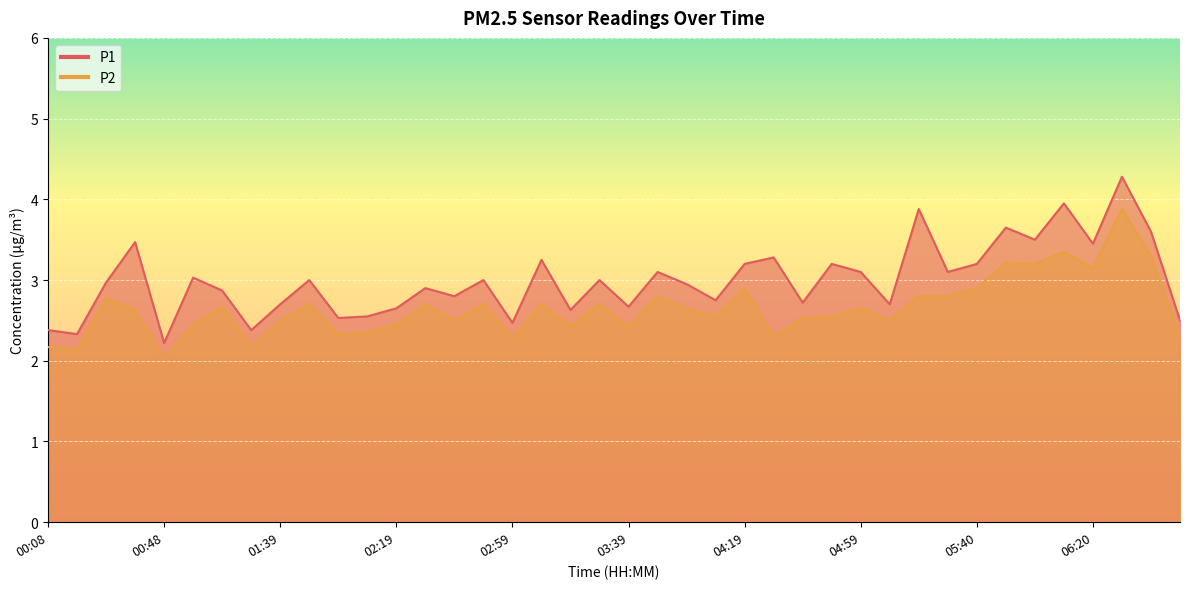

Is it true that P2 equals 2.5 at 02:19?

True